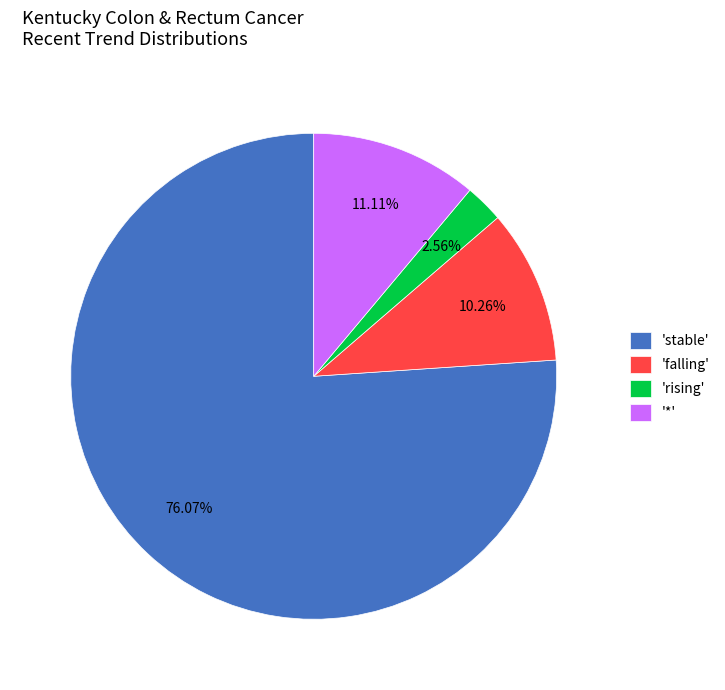

Between 'stable' and '*', which is larger?

'stable'